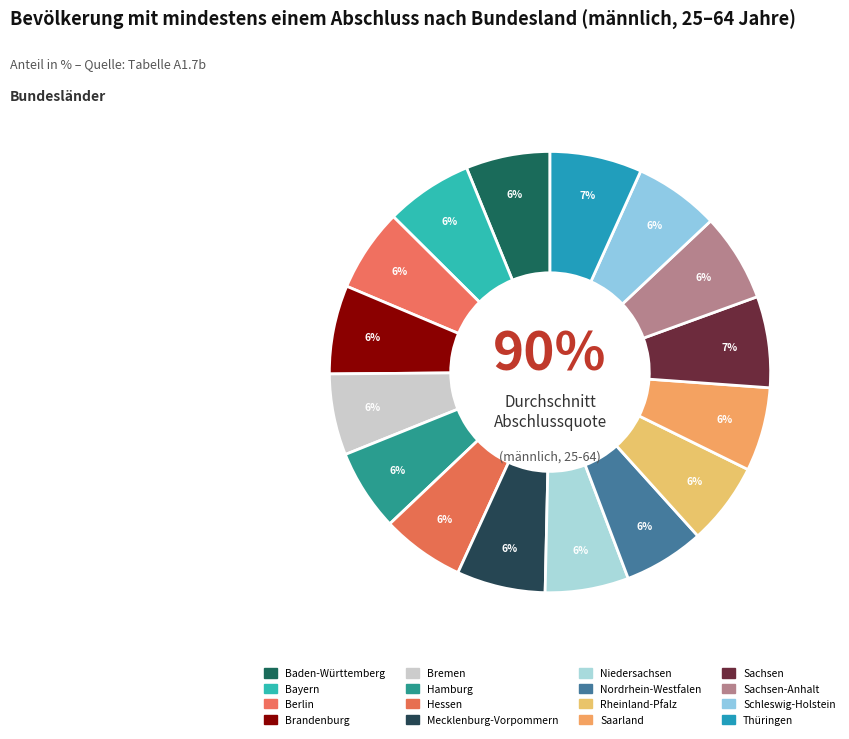

Rank the categories by value from highest to lowest.

Thüringen, Sachsen, Mecklenburg-Vorpommern, Brandenburg, Sachsen-Anhalt, Bayern, Schleswig-Holstein, Baden-Württemberg, Saarland, Niedersachsen, Berlin, Hessen, Rheinland-Pfalz, Hamburg, Bremen, Nordrhein-Westfalen